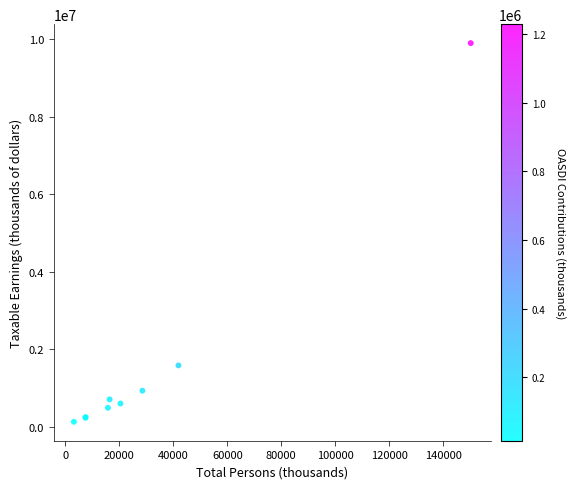

What Y value in the scatter plot is closest to 5016202?

1584543